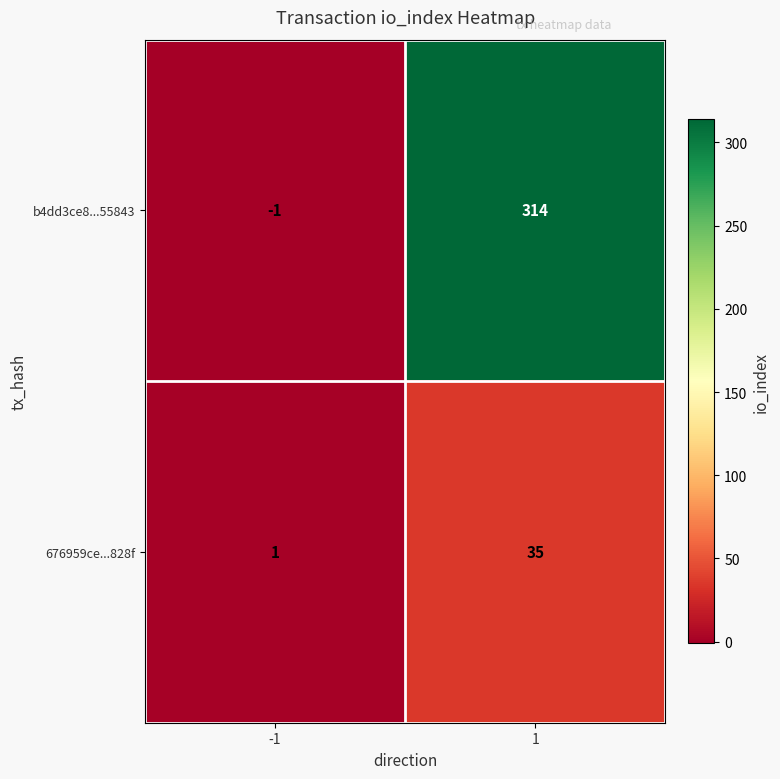

Reading right to left, what are all the values shown in this chart?

b4dd3ce8...55843: 1=314	-1=-1
676959ce...828f: 1=35	-1=1